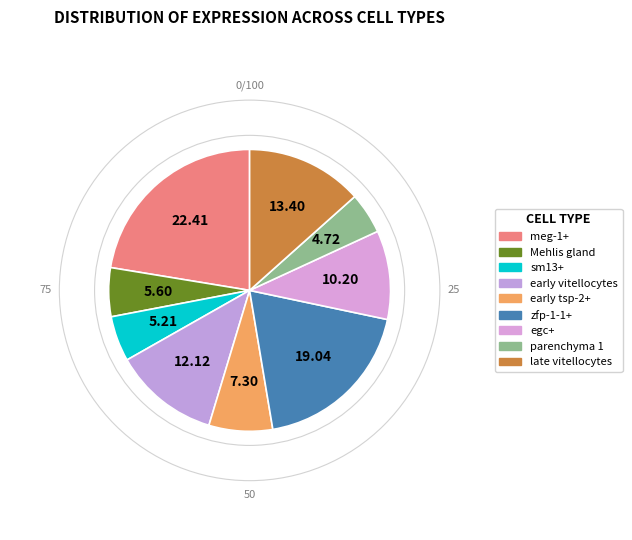

How many segments does this pie chart have?

9